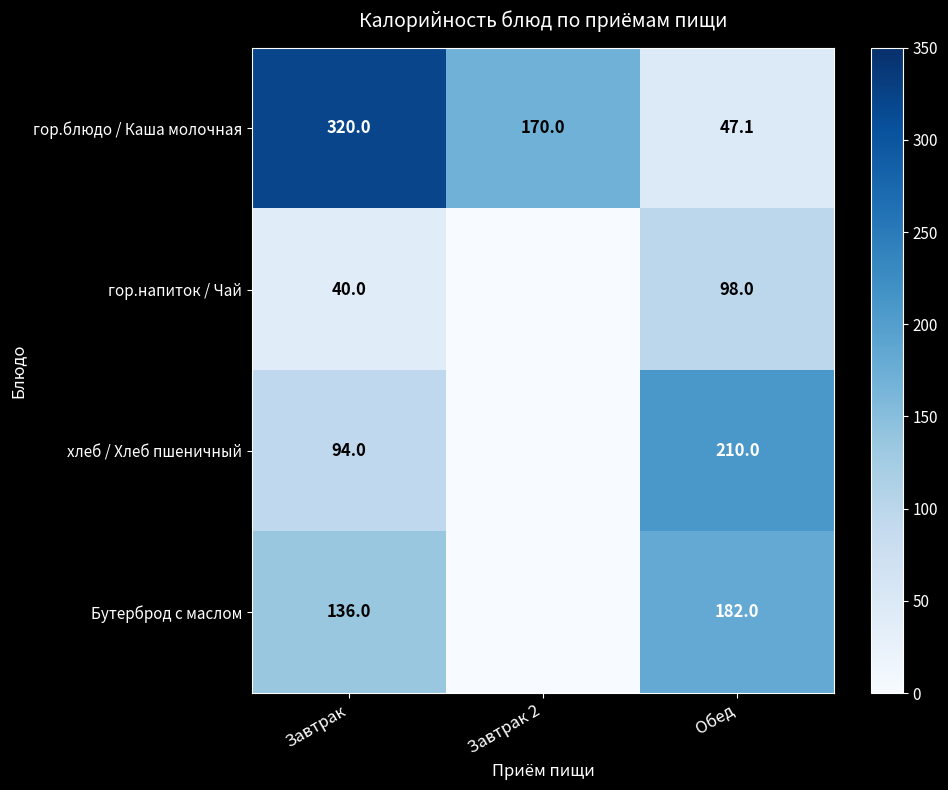

What is the difference between the highest and lowest values at Обед?

162.9